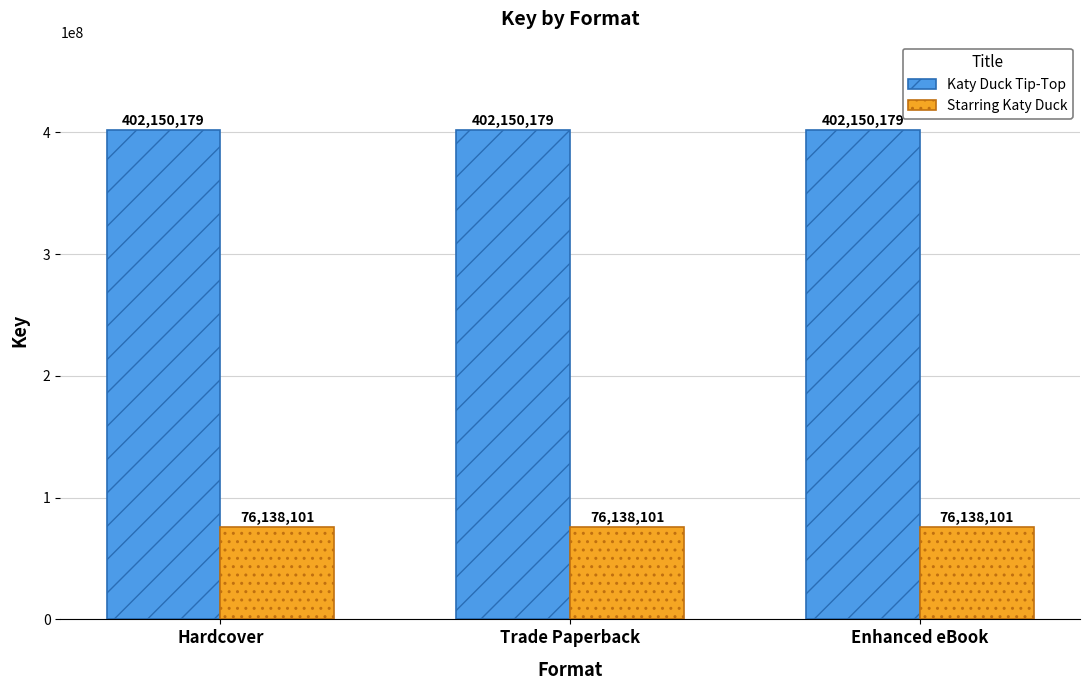

What is the spread (max minus min) of values at Enhanced eBook?

326012078